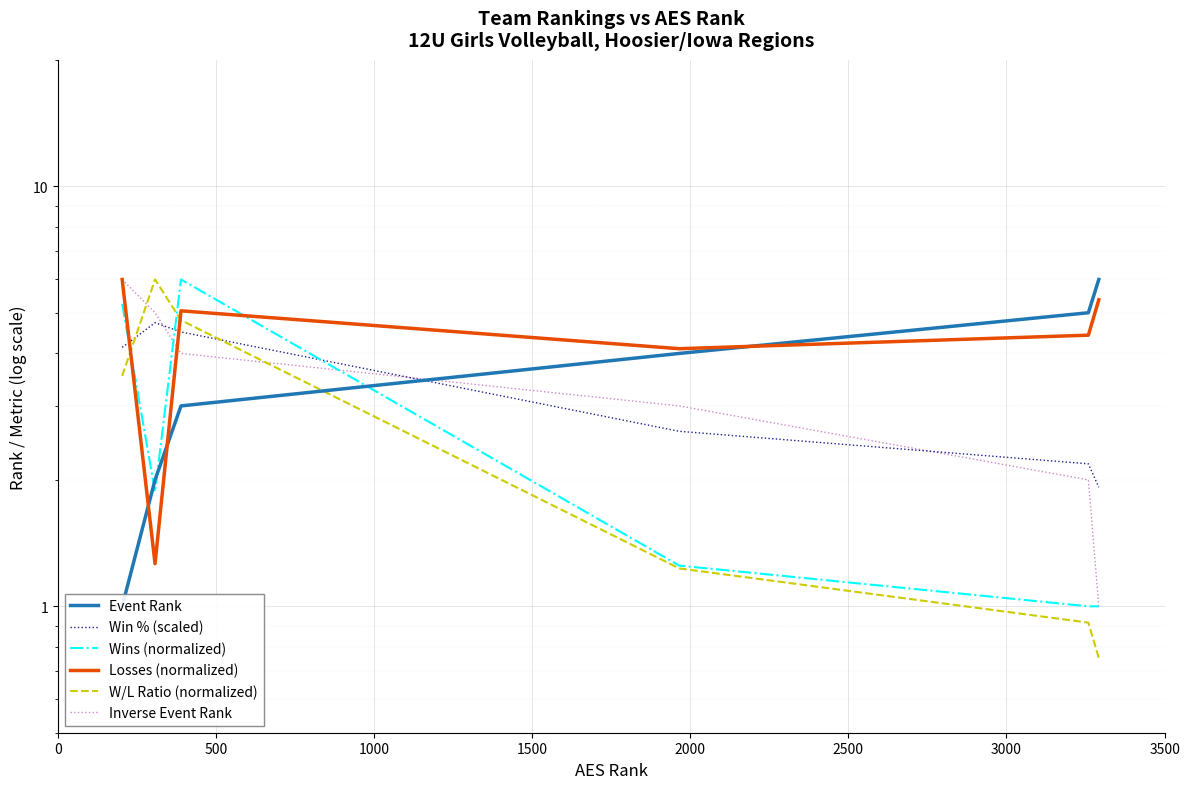

How many distinct data groups are displayed?

6